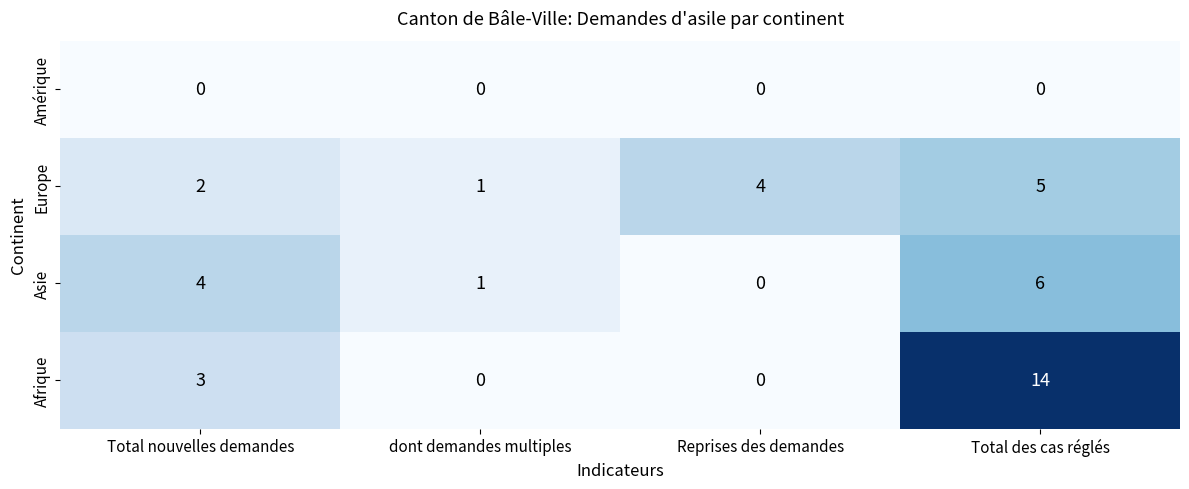

Count the number of data series in this chart.

4